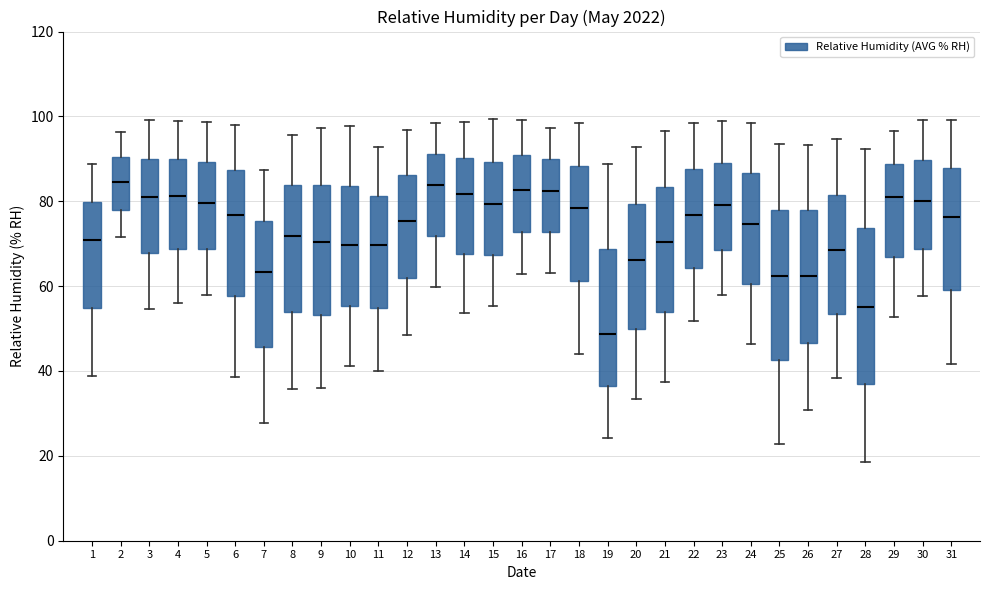

Where does the median line of the box at x = 28 sit on the y-axis? The values are not printed on the chart, so give them approximately, as read against the axis.

56